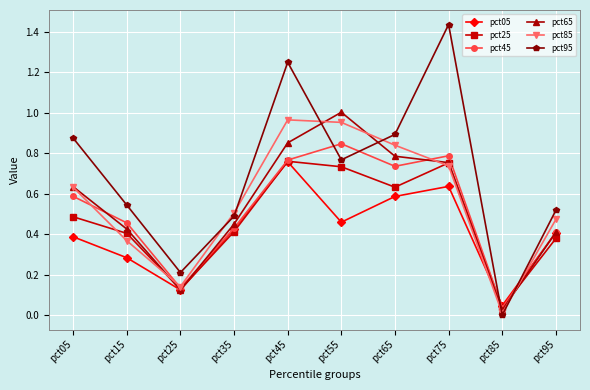

How many categories are shown in the chart?

10